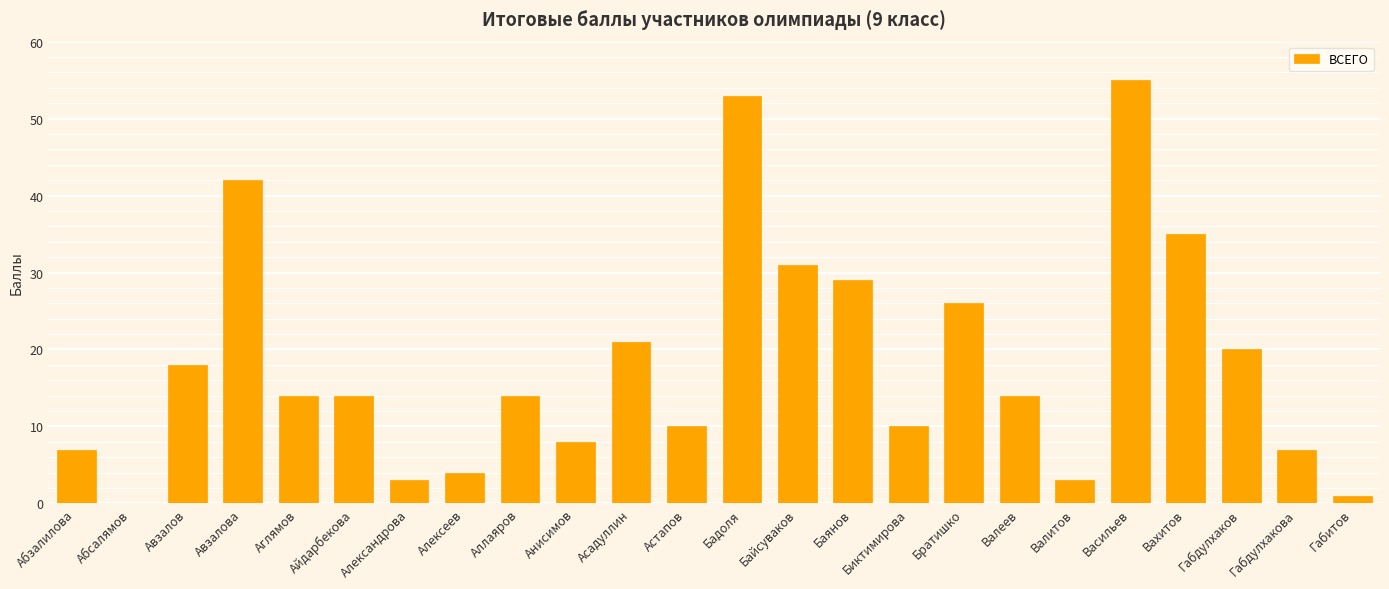

What is the maximum value shown in the chart?

55